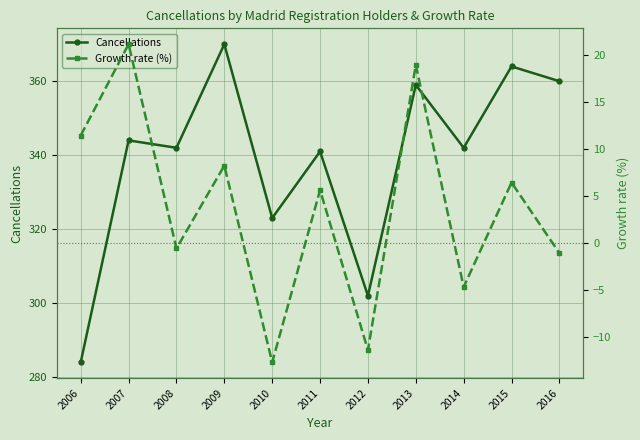

What is the value of the Growth rate (%) point at the 10th from the left?

6.4